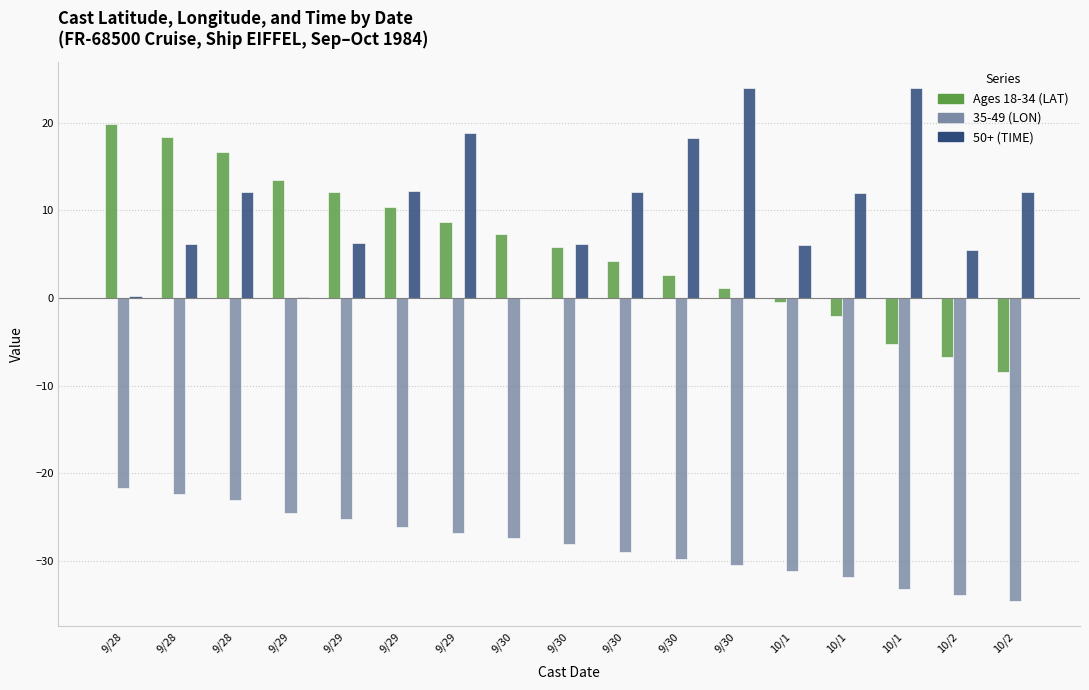

What is the value of the 50+ (TIME) bar at the 13th from the left?

6.0